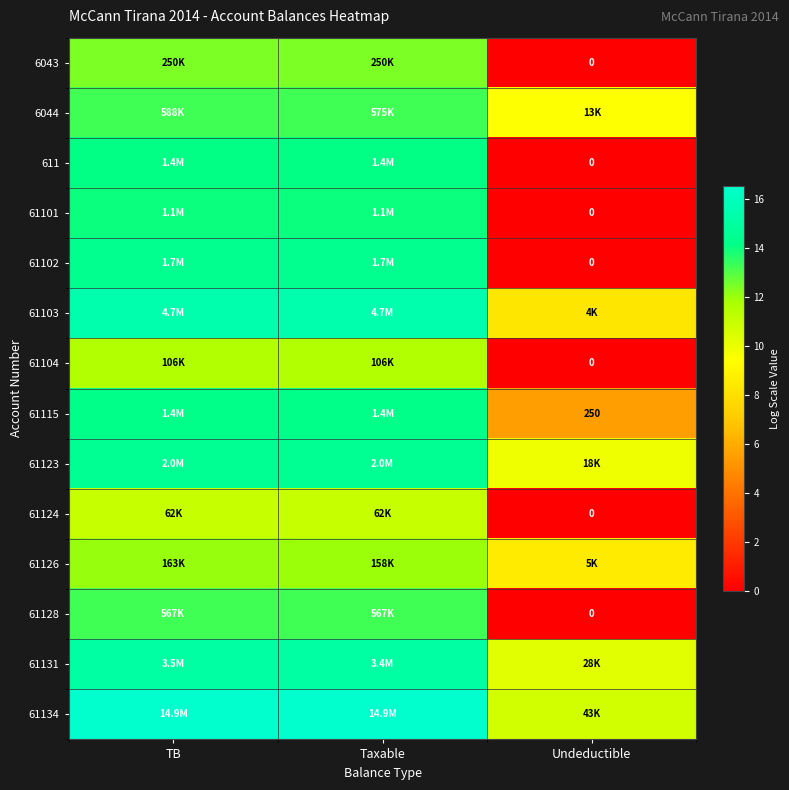

How many values in the 61103 series exceed 15?

2